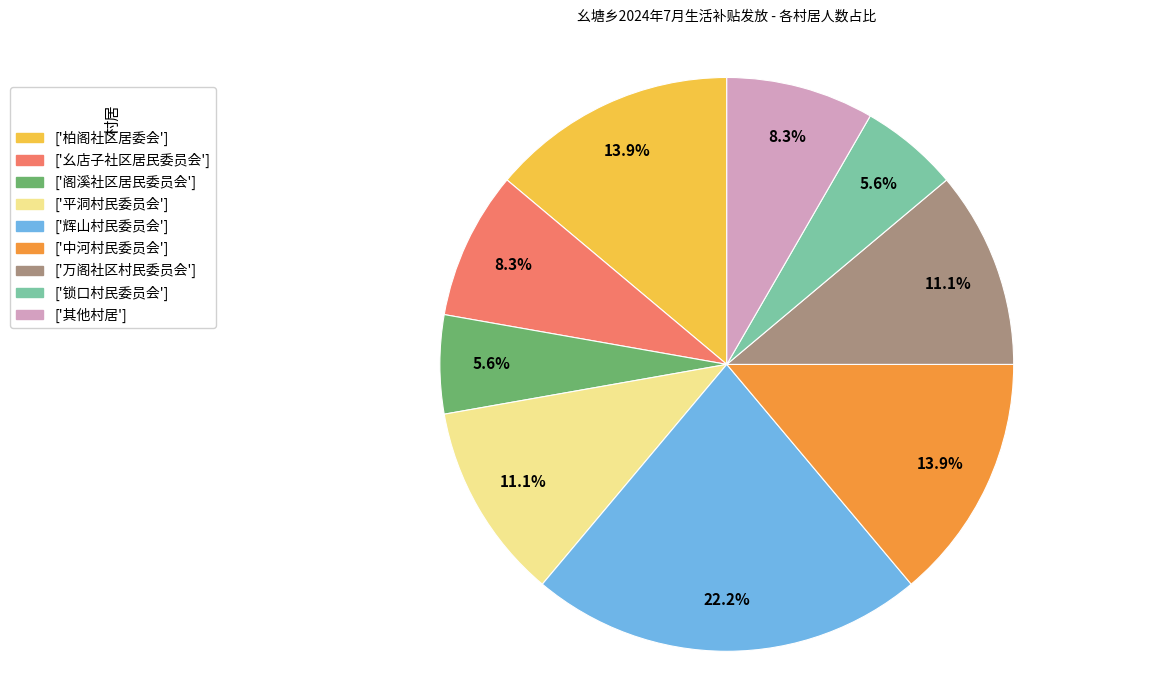

Is there a majority slice in this chart?

No